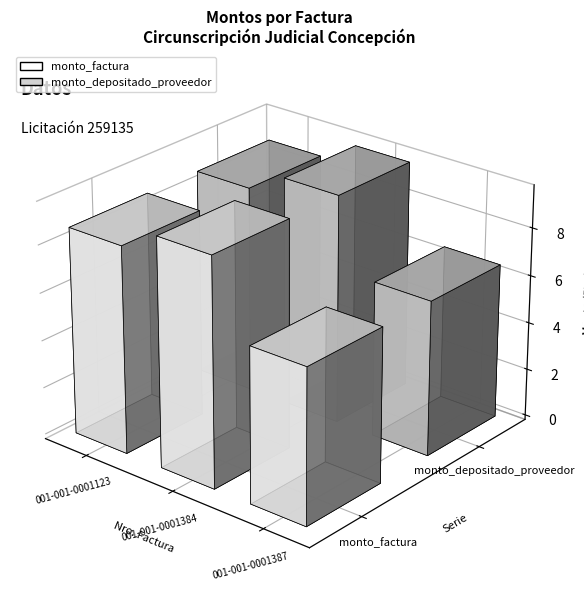

What is the minimum value shown in the chart?

6505000